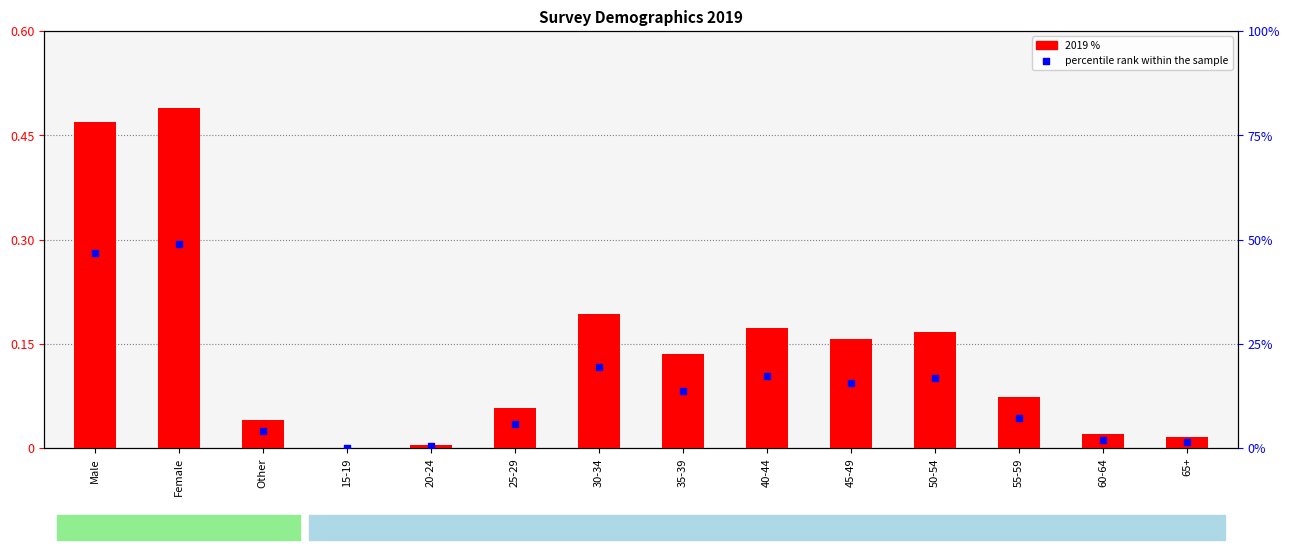

At how many categories does at least one series exceed 36?

2